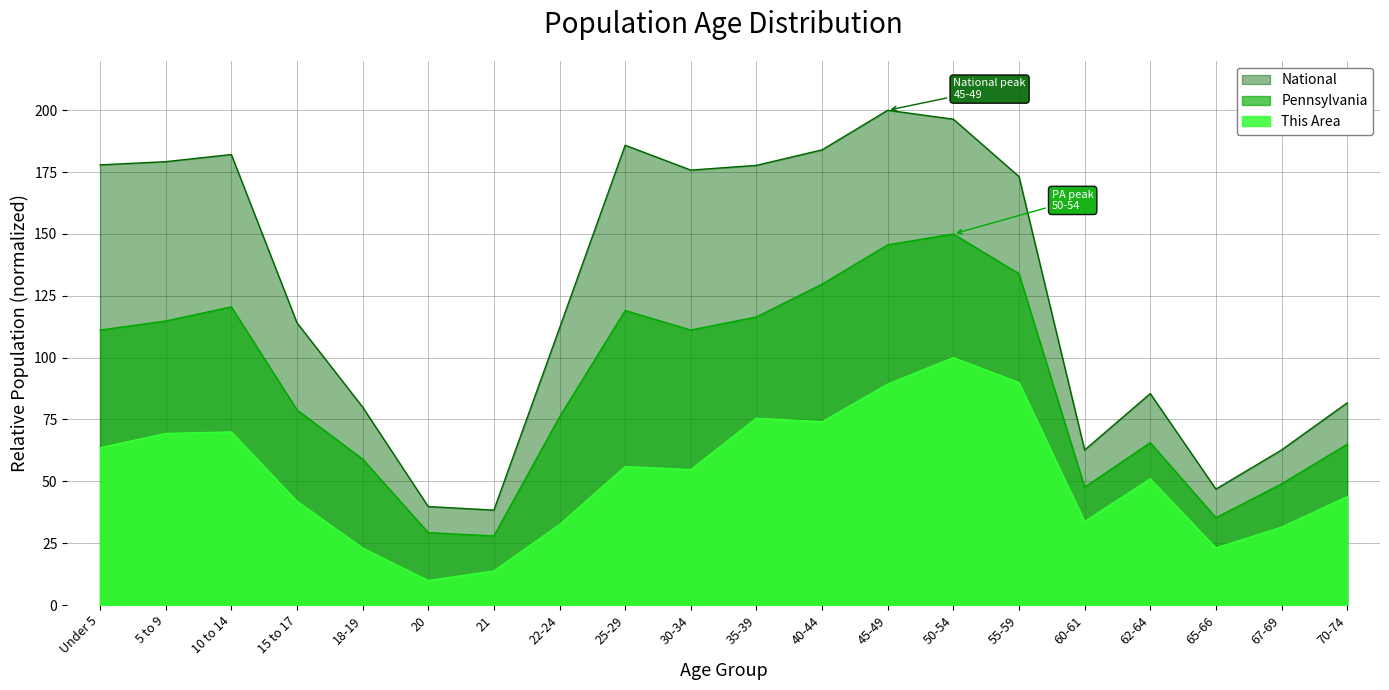

What is the total value across all series at 45-49?

434.9